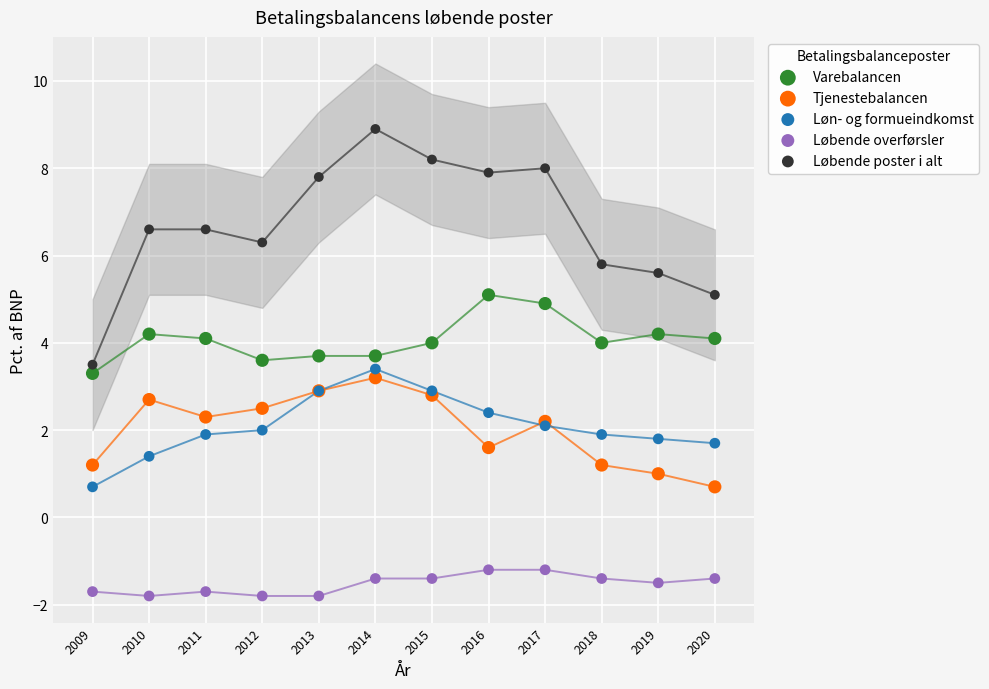

Which series reaches the minimum Y coordinate?

Løbende overførsler